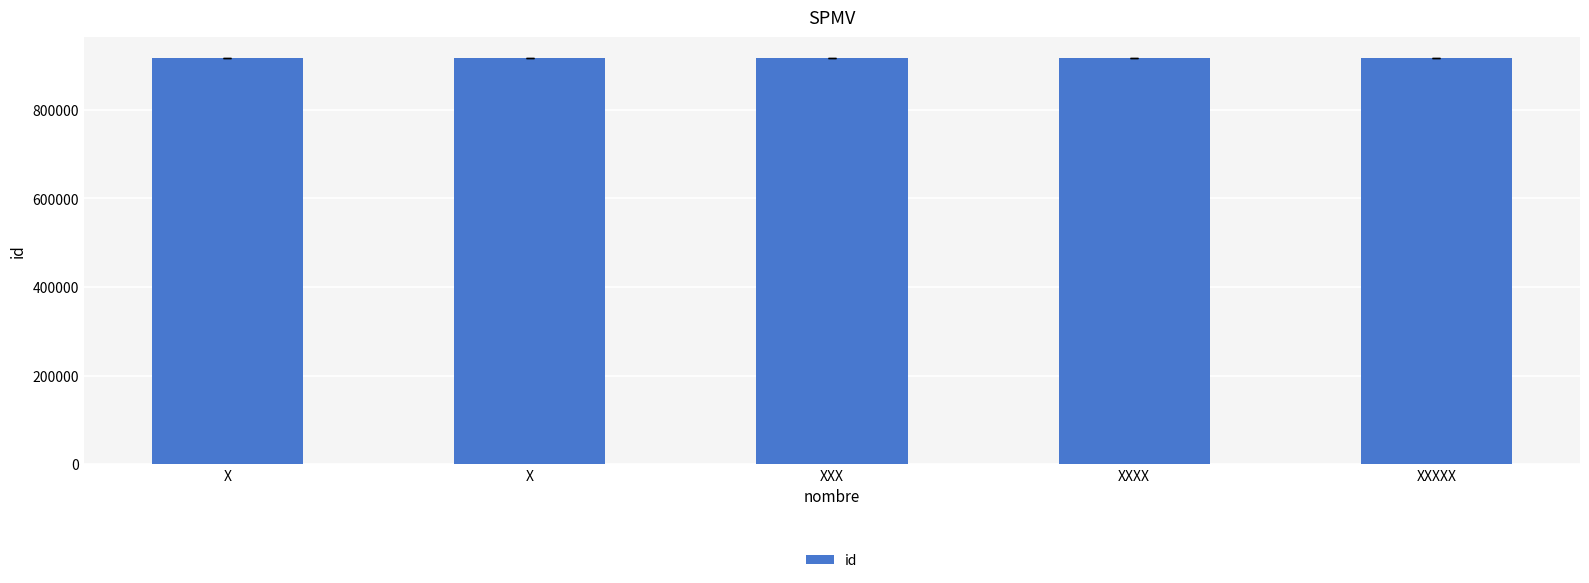

How many distinct data groups are displayed?

1